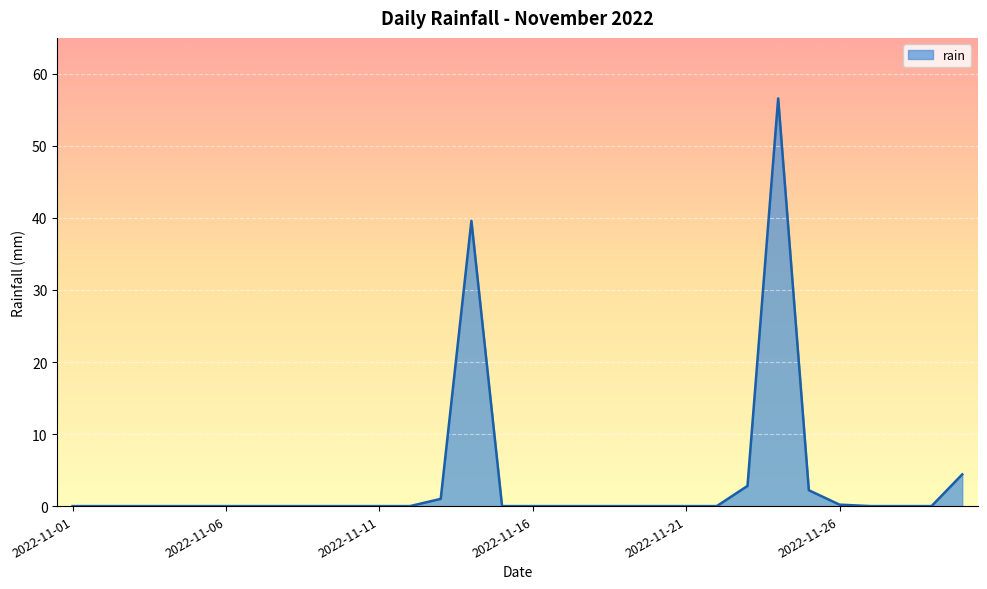

What is the difference between the maximum and minimum values?

56.6